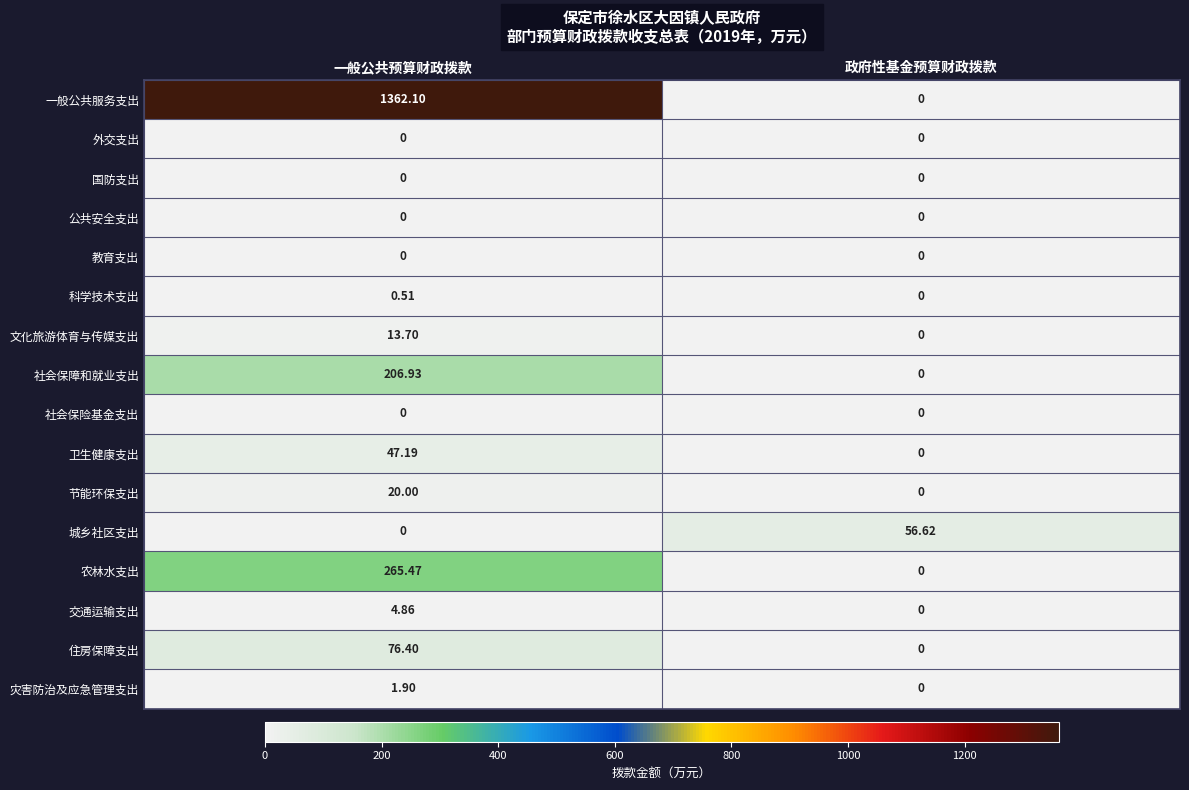

Which category has the highest value in the 节能环保支出 series?

一般公共预算财政拨款